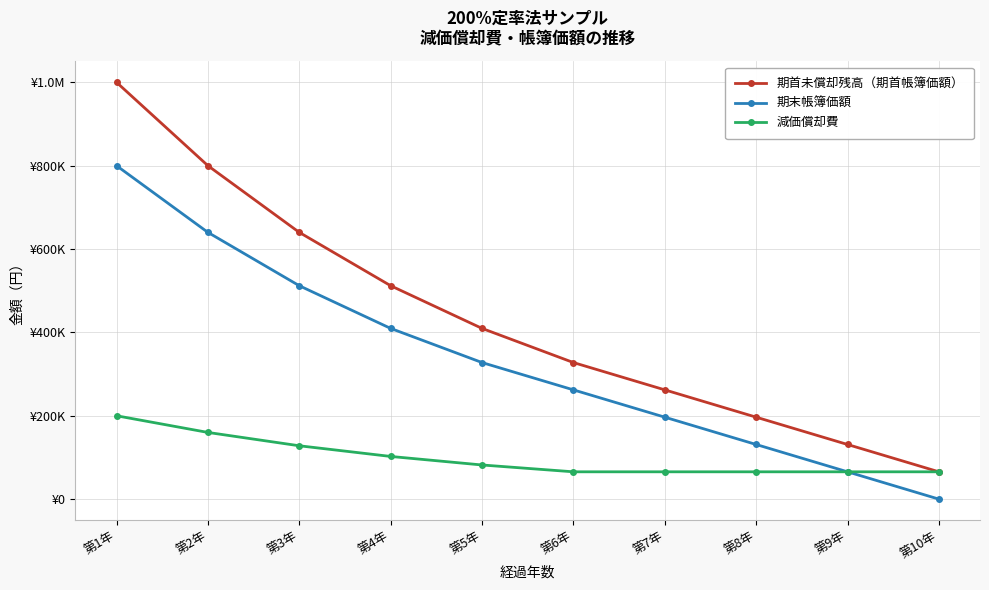

What is the total value across all series at 第5年?

819200